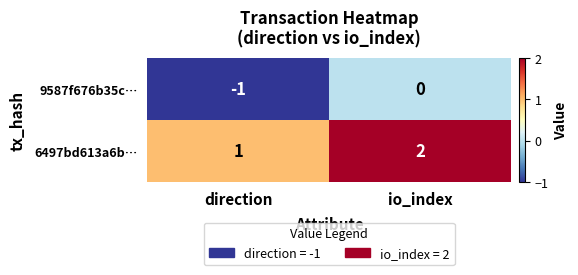

Reading left to right, list all the values displayed in this chart.

9587f676b35c…: -1	0
6497bd613a6b…: 1	2